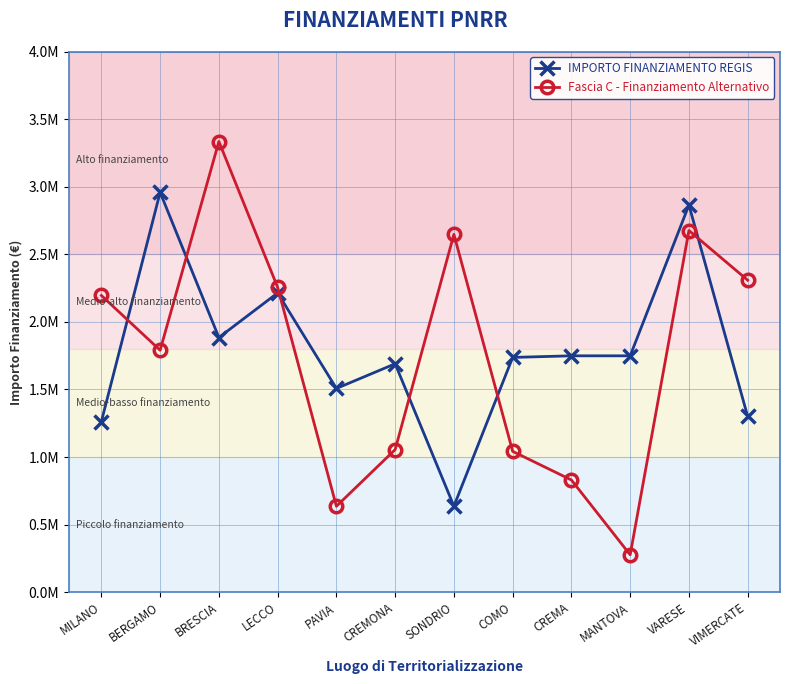

What are all the series names shown in the legend?

IMPORTO FINANZIAMENTO REGIS, Fascia C - Finanziamento Alternativo